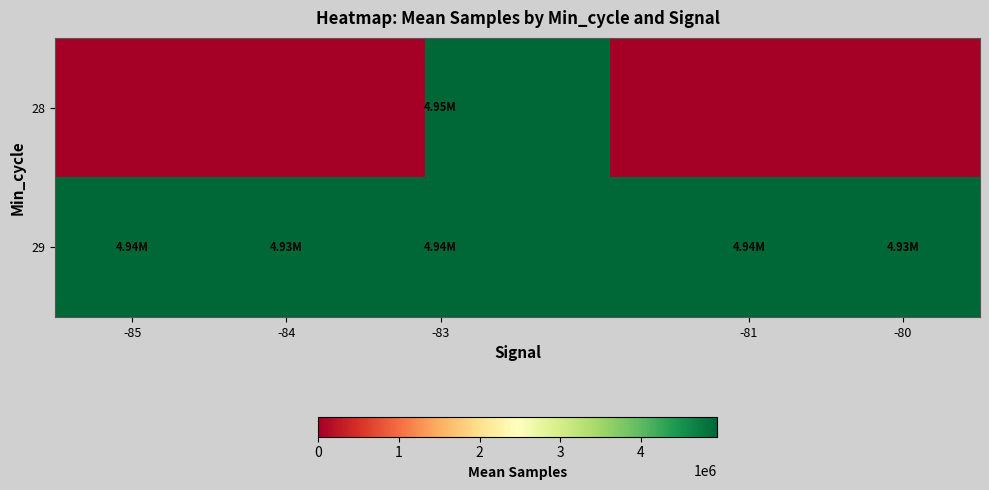

Reading left to right, transcribe all the data shown in this chart.

28: 0.0	0.0	4945356.0	0.0	0.0
29: 4935970.0	4929953.8	4940221.4	4936130.0	4928419.0